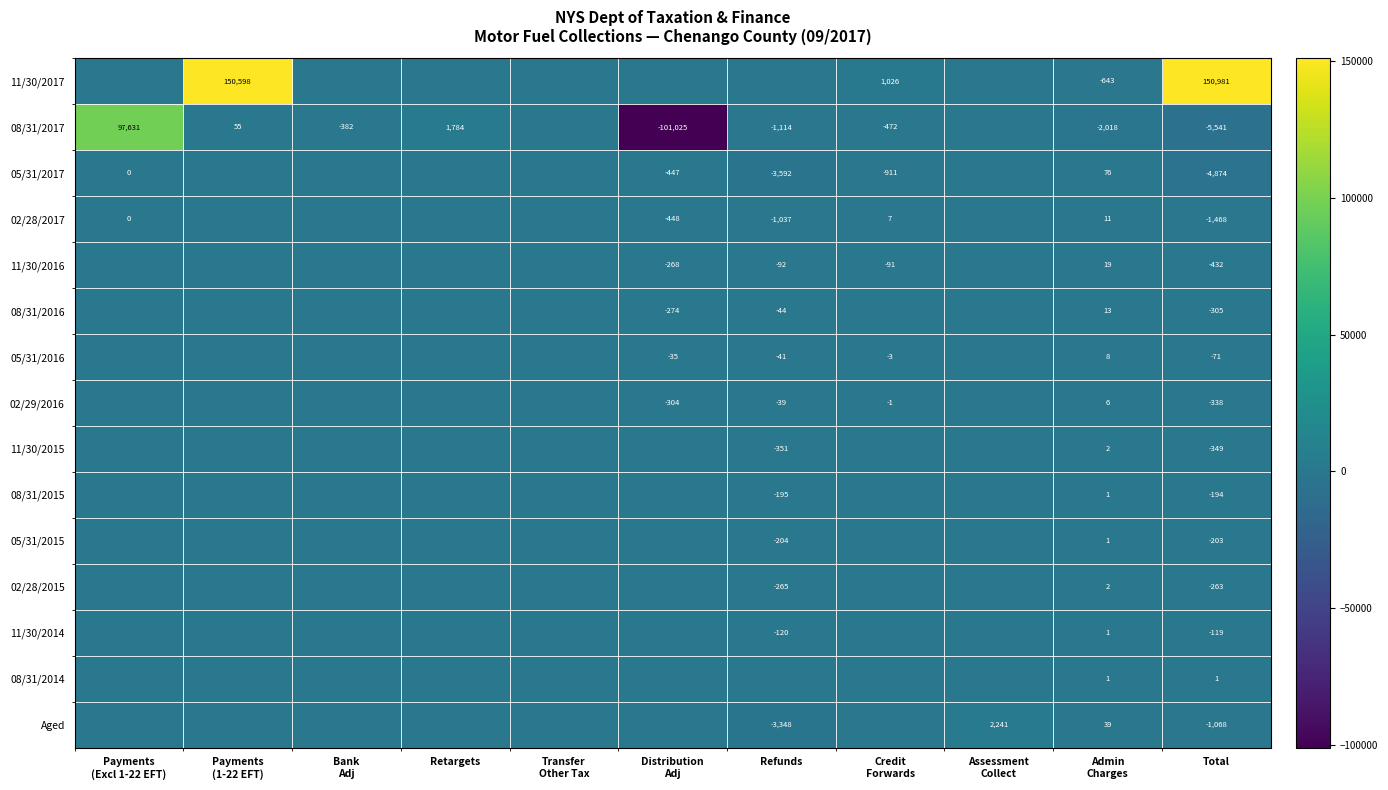

What is the smallest value displayed?

-101025.0